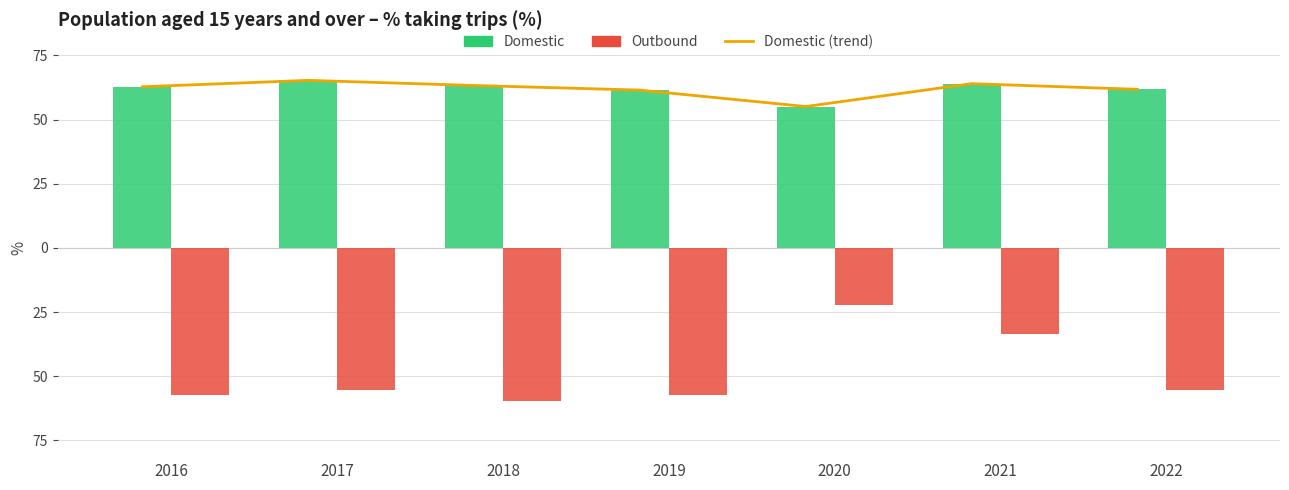

The Outbound series shows -44.5 at 2021. True or false?

False